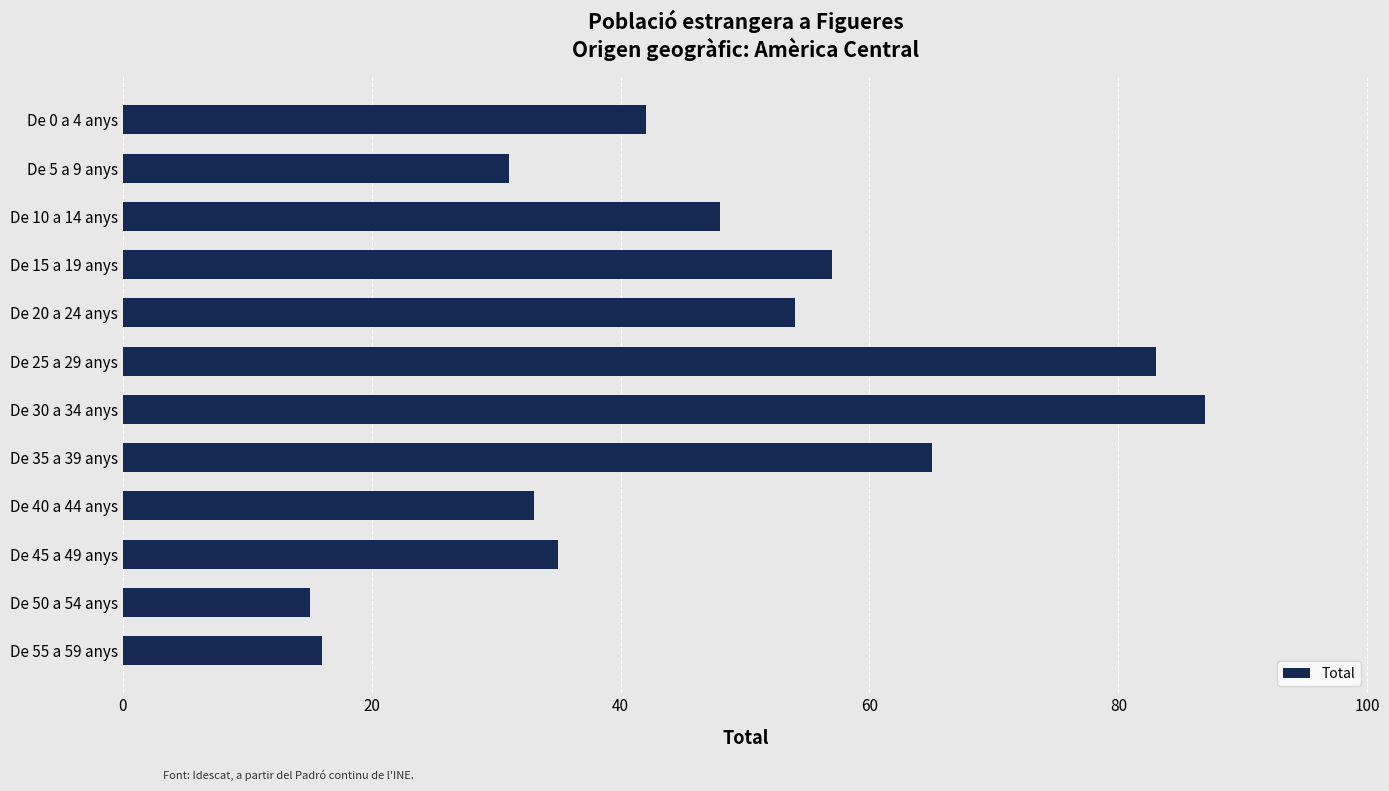

Which has a higher value, De 30 a 34 anys or De 45 a 49 anys?

De 30 a 34 anys